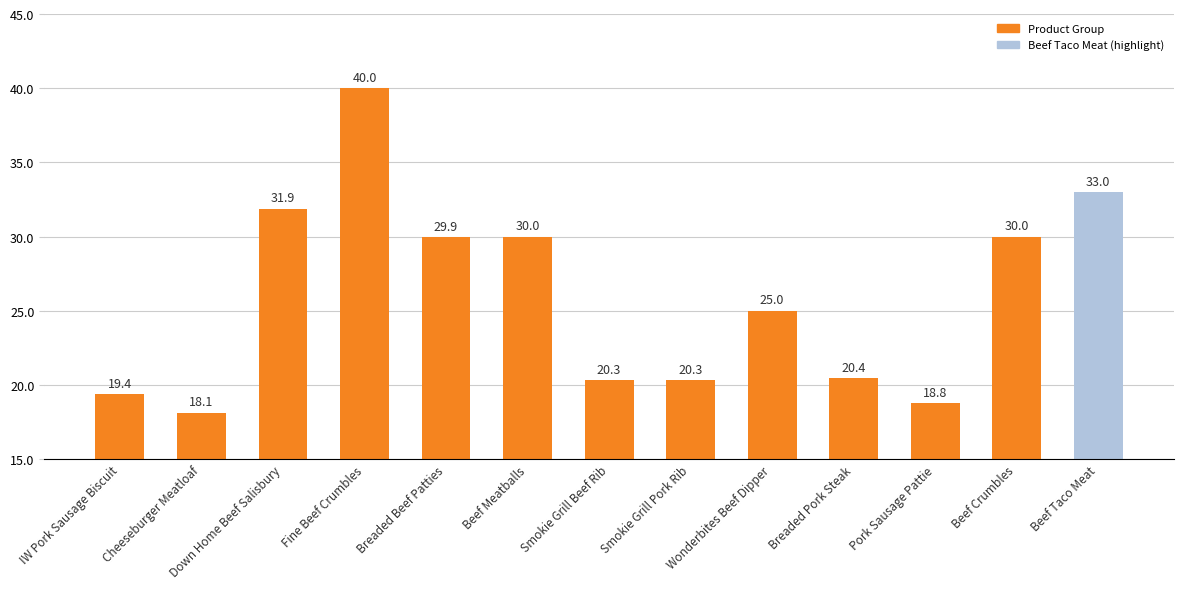

What is the maximum value shown in the chart?

40.0